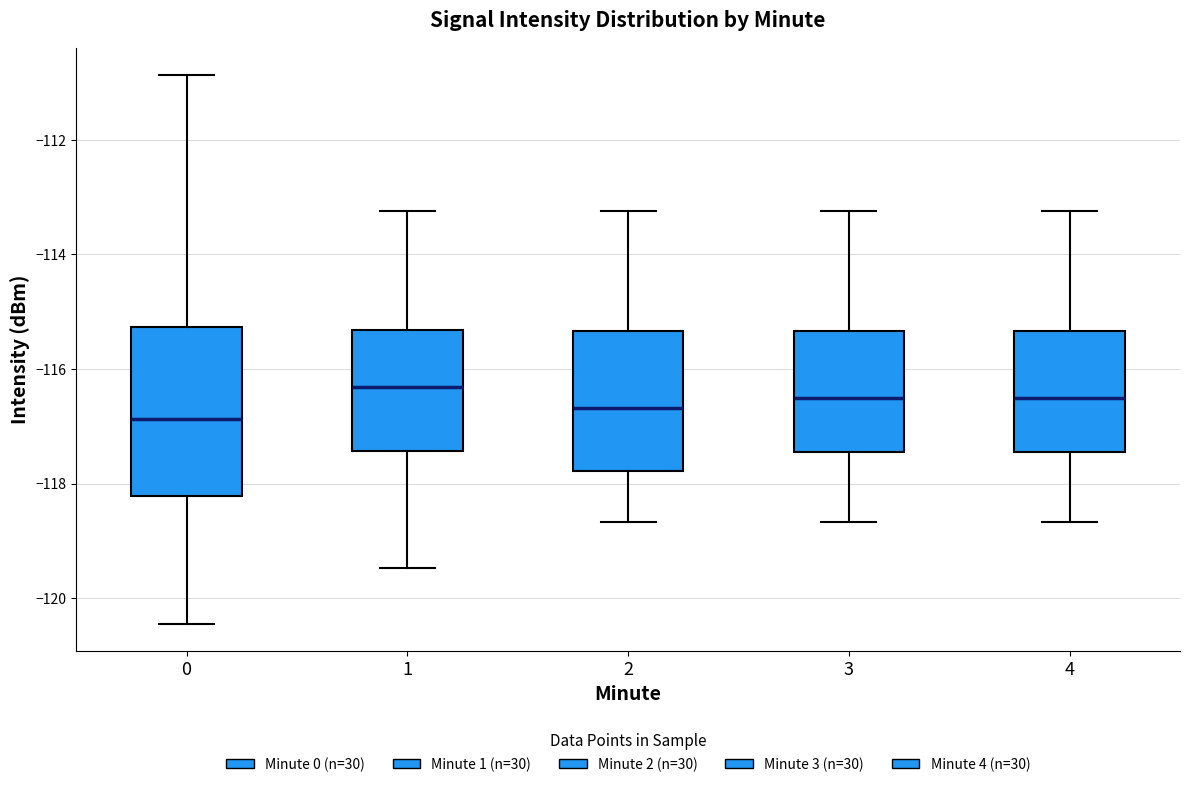

Reading left to right, read every box against the y-axis: the position of its median line, the range the box covers, and the ends of its whiskers. The values are not printed on the chart, so give them approximately, as read against the axis.

0: median -116.8, box -118.2 to -115.2, whiskers -120.4 to -110.8
1: median -116.4, box -117.4 to -115.4, whiskers -119.4 to -113.2
2: median -116.6, box -117.8 to -115.4, whiskers -118.6 to -113.2
3: median -116.6, box -117.4 to -115.4, whiskers -118.6 to -113.2
4: median -116.6, box -117.4 to -115.4, whiskers -118.6 to -113.2